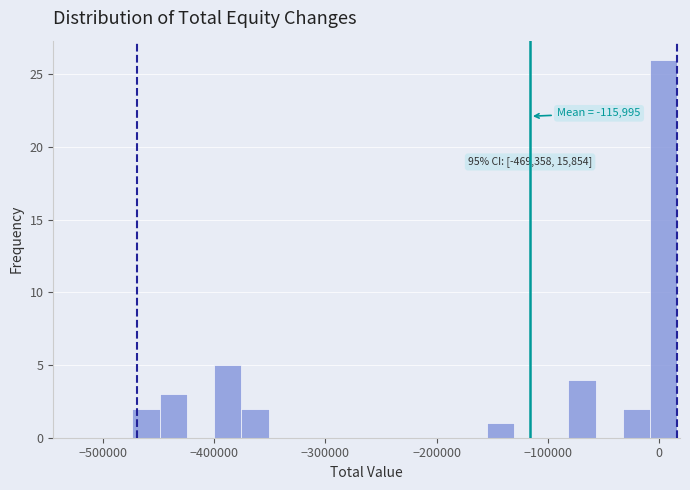

Read against the x-axis, roughly where is the centre of the tallest bar?

0